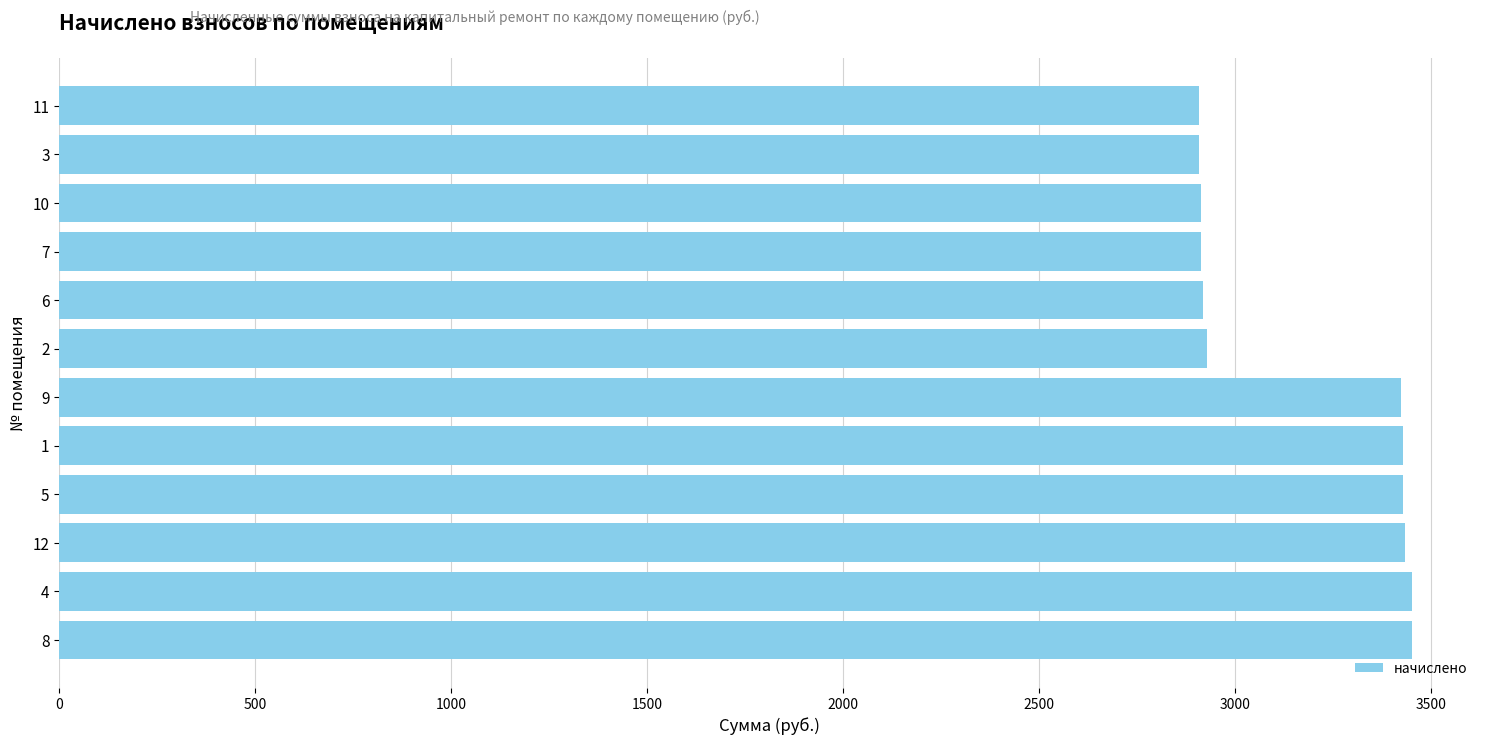

Is it true that the value at 7 is 1693.2?

False